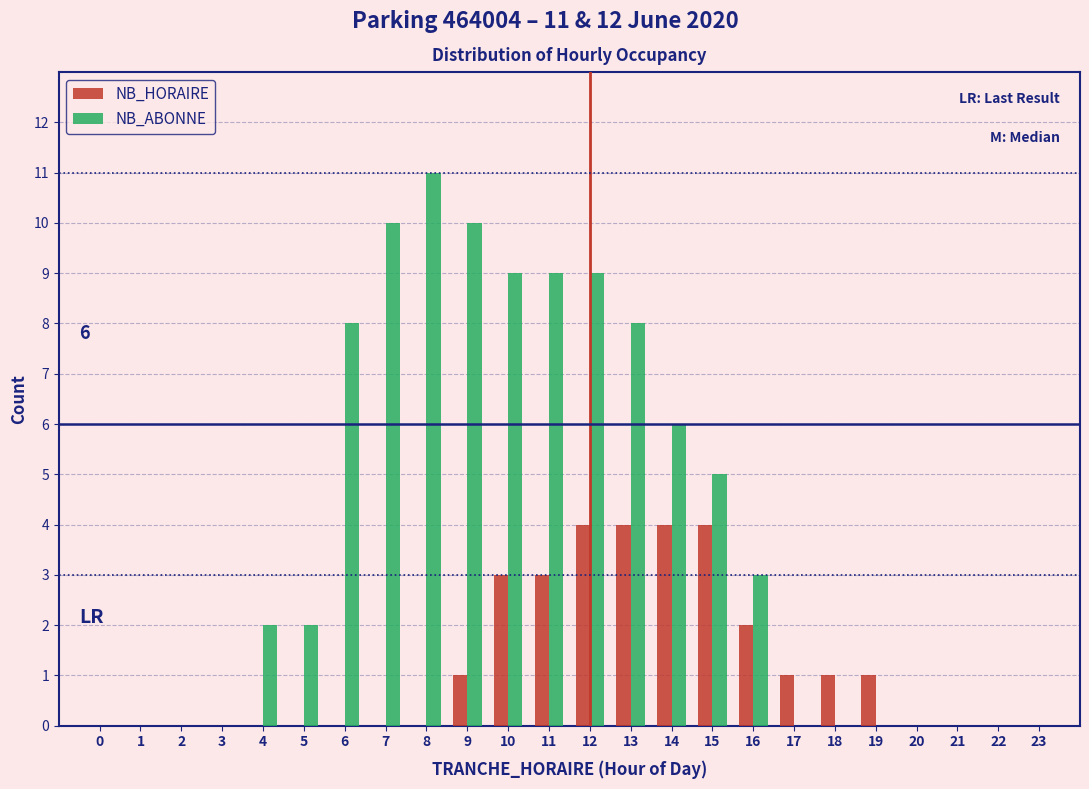

Which label corresponds to the largest value in the chart?

8